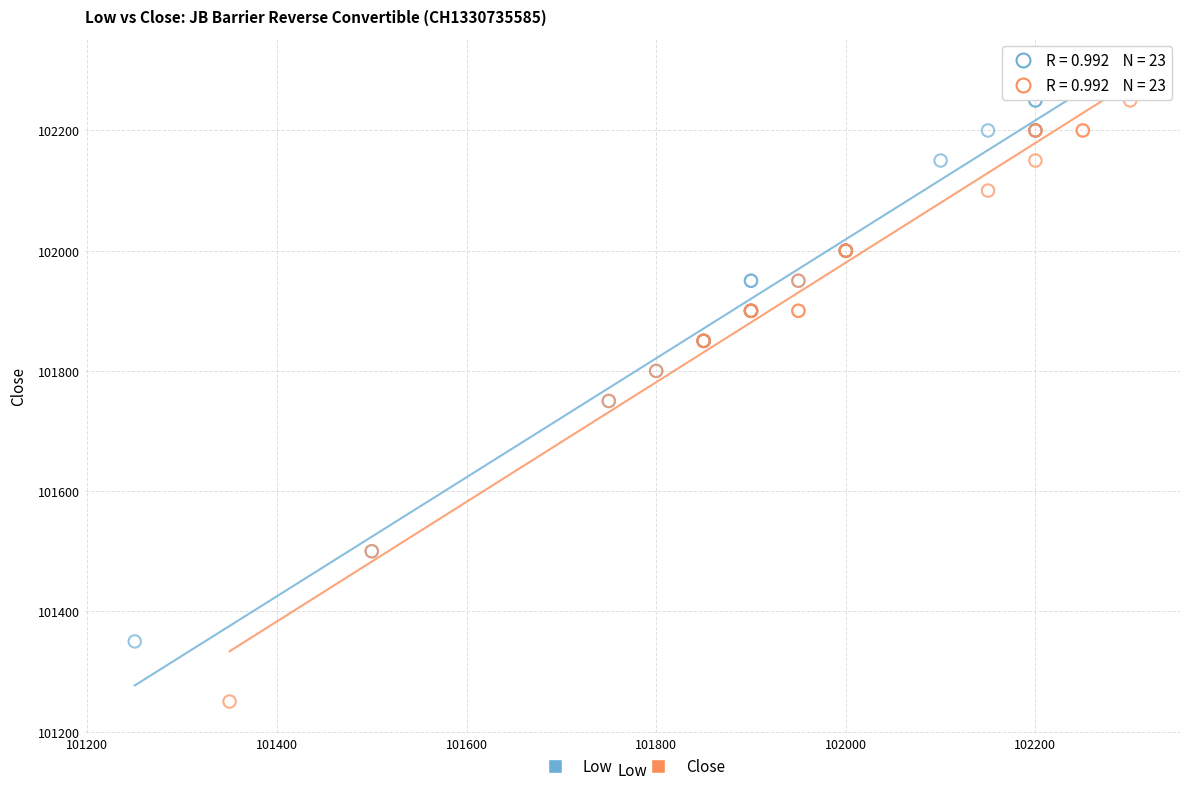

Which series contains the highest Y value?

Low